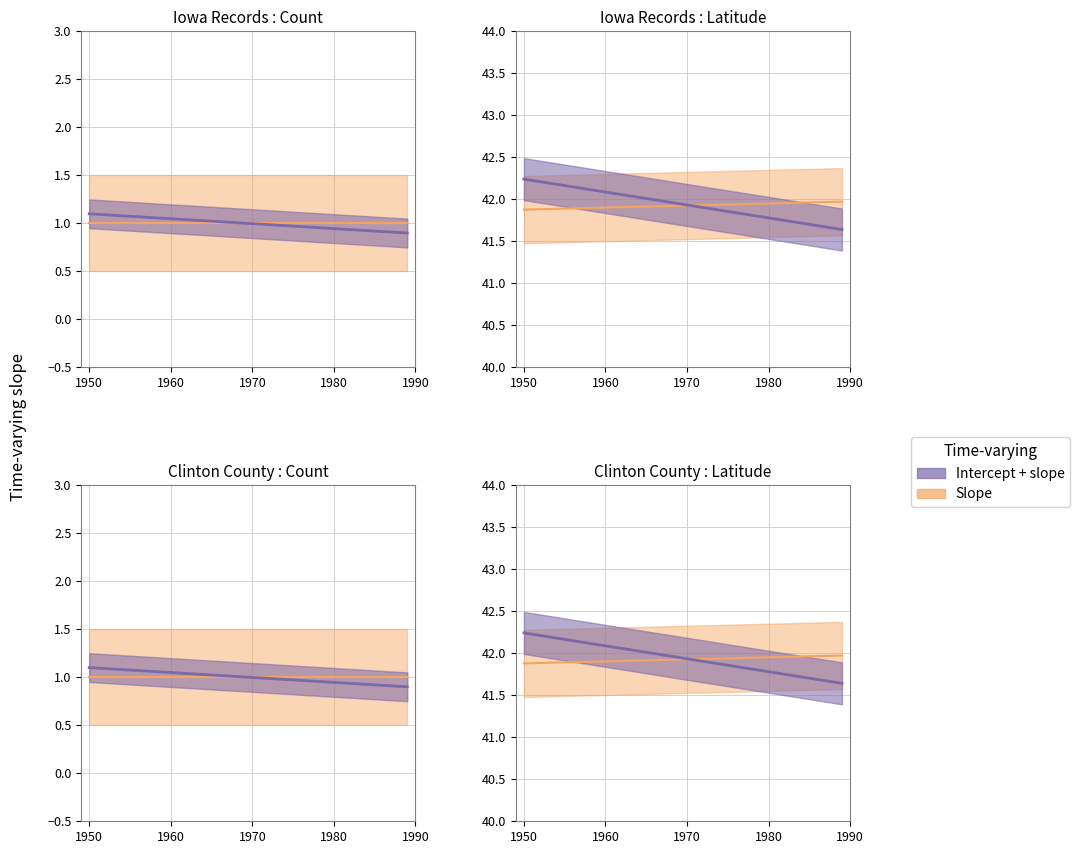

Is the value of Count at 1989-08-16 greater than the value of Latitude at 1989-08-16?

No